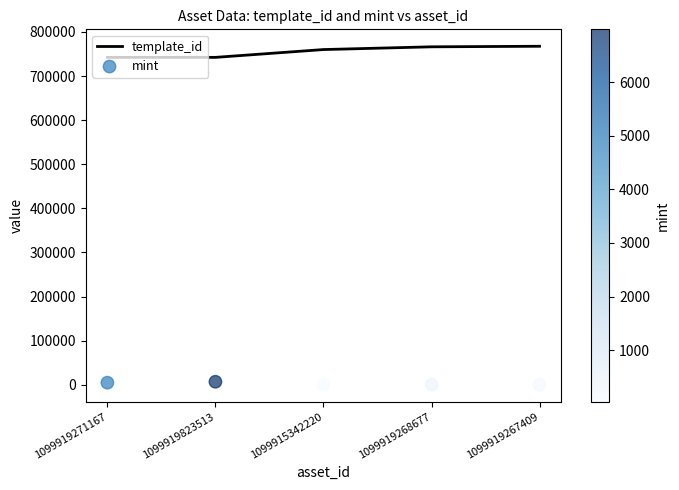

At how many categories does at least one series exceed 592607?

5